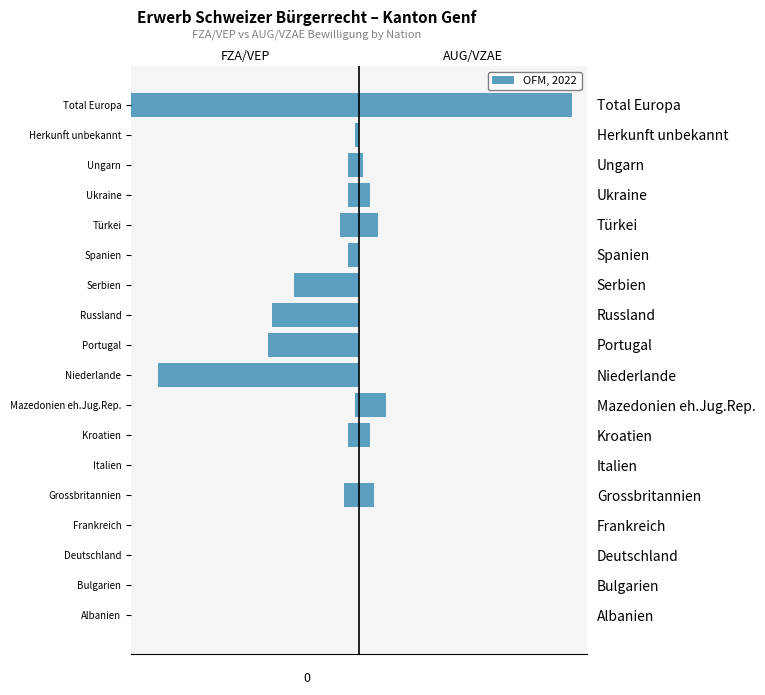

How many groups of bars are there?

18